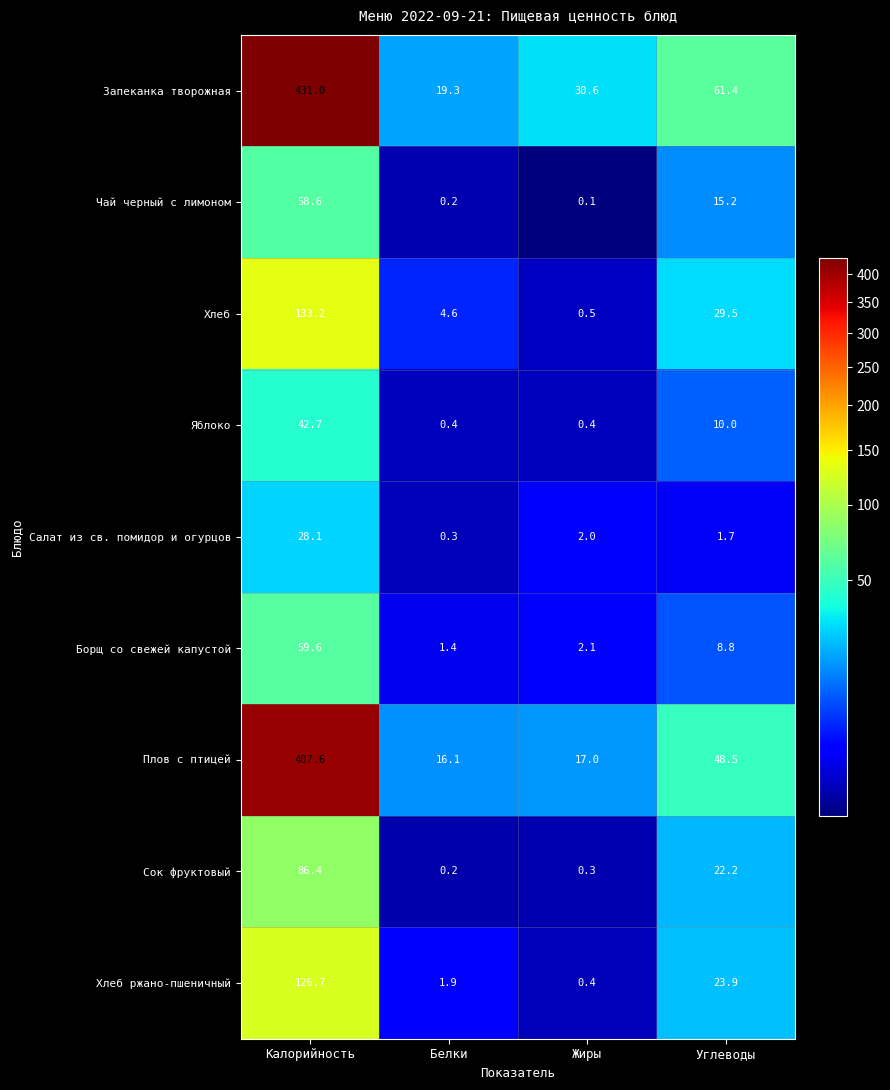

At which category is the sum across all series the highest?

Калорийность